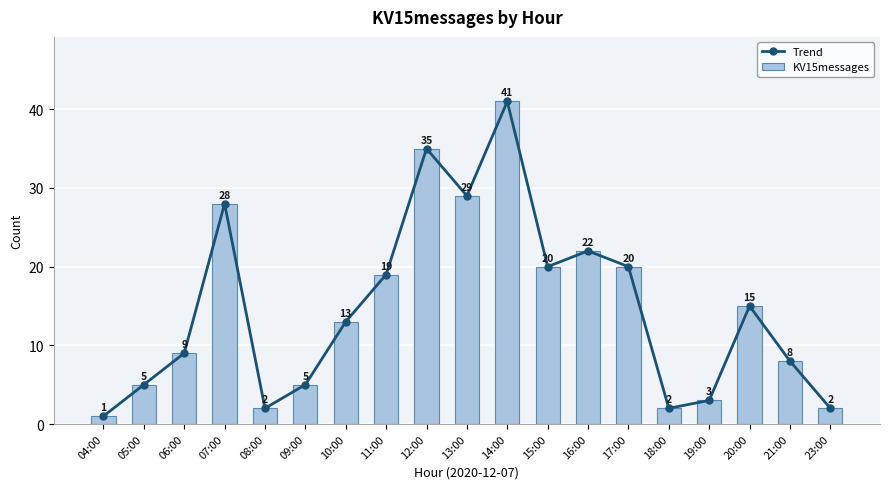

Is the value of Trend at 17:00 greater than the value of KV15messages at 06:00?

Yes